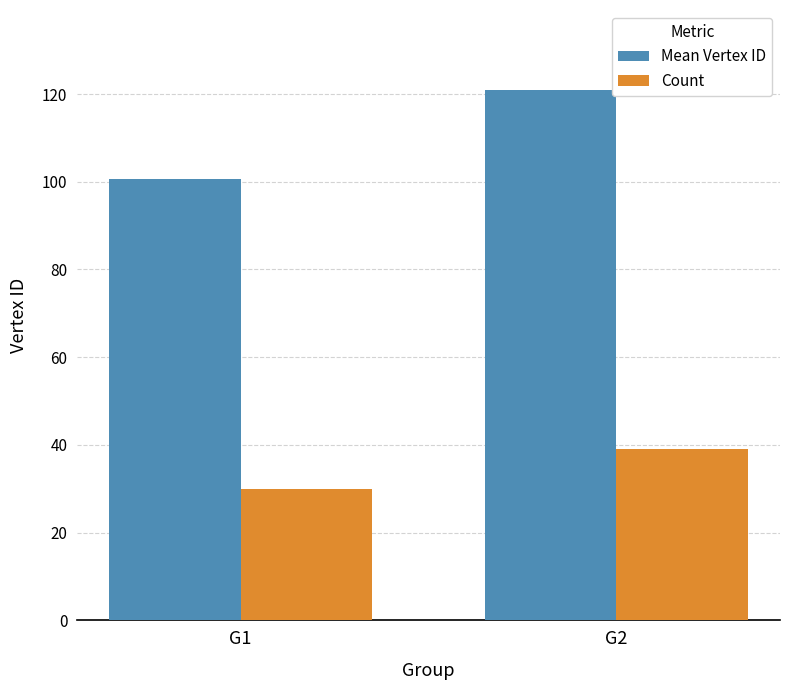

Reading right to left, extract all data points from this chart.

Mean Vertex ID: G2=121.0	G1=100.6
Count: G2=39.0	G1=30.0